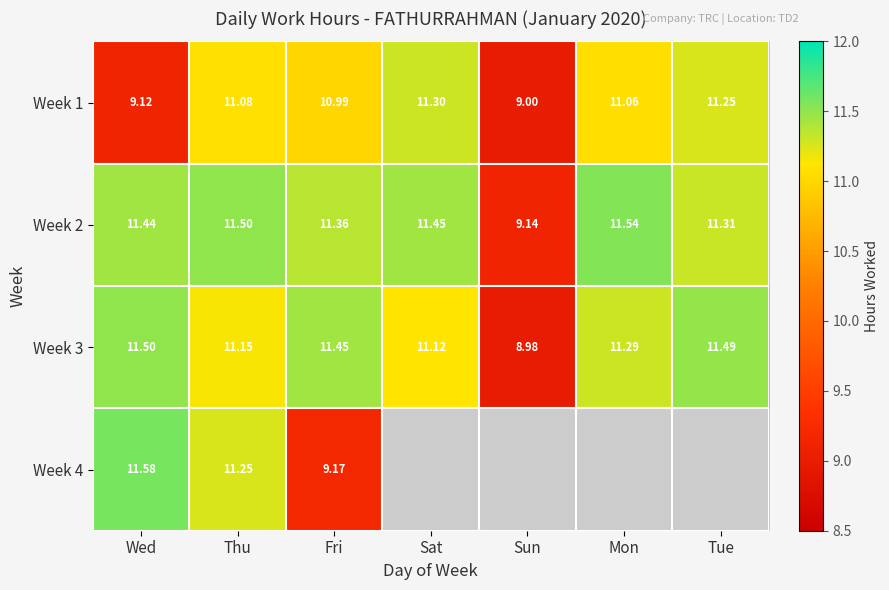

At which label does Week 2 reach its peak?

Mon